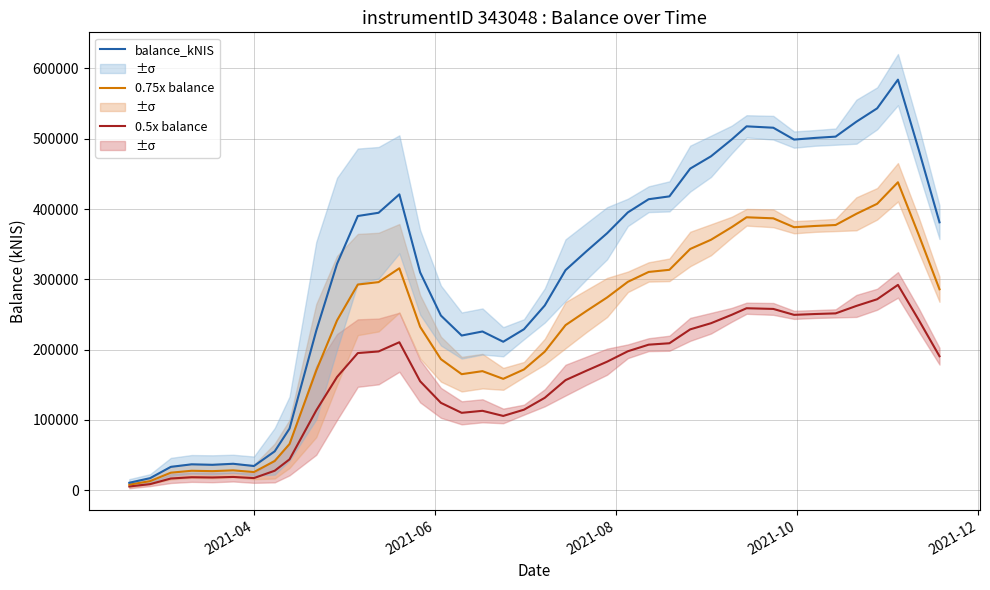

What is the highest value of the 0.5x balance series?

292026.9